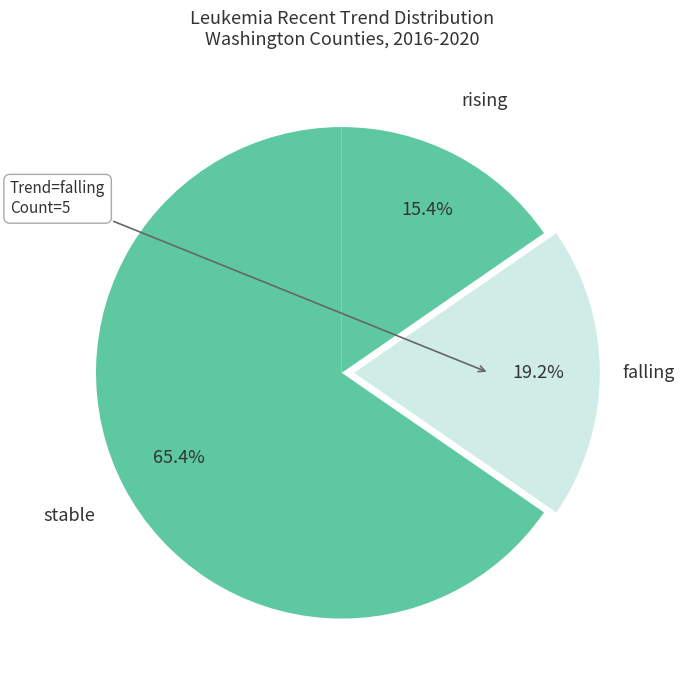

How many slices are in this pie chart?

3